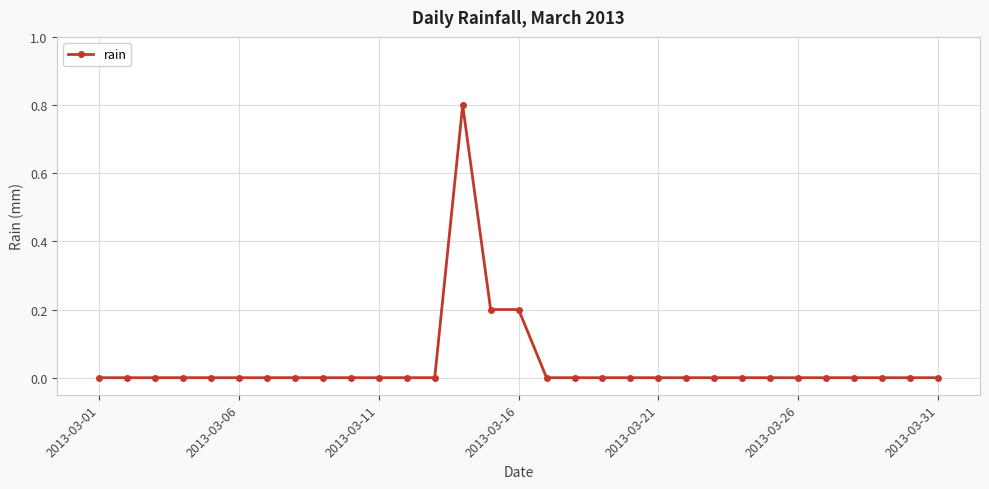

What is the greatest value displayed?

0.8